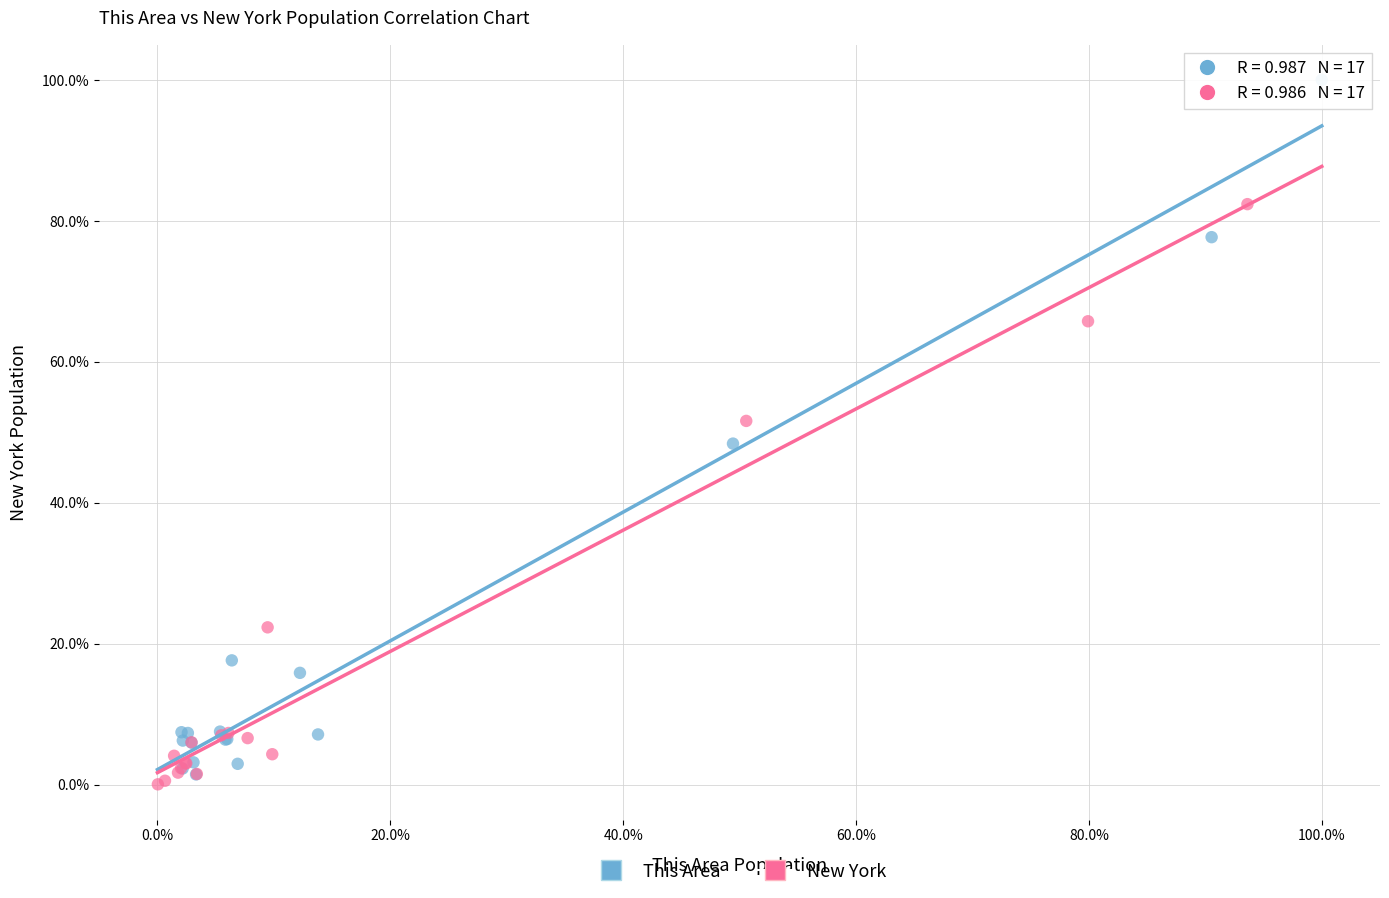

Which series has the widest spread of Y values?

This Area